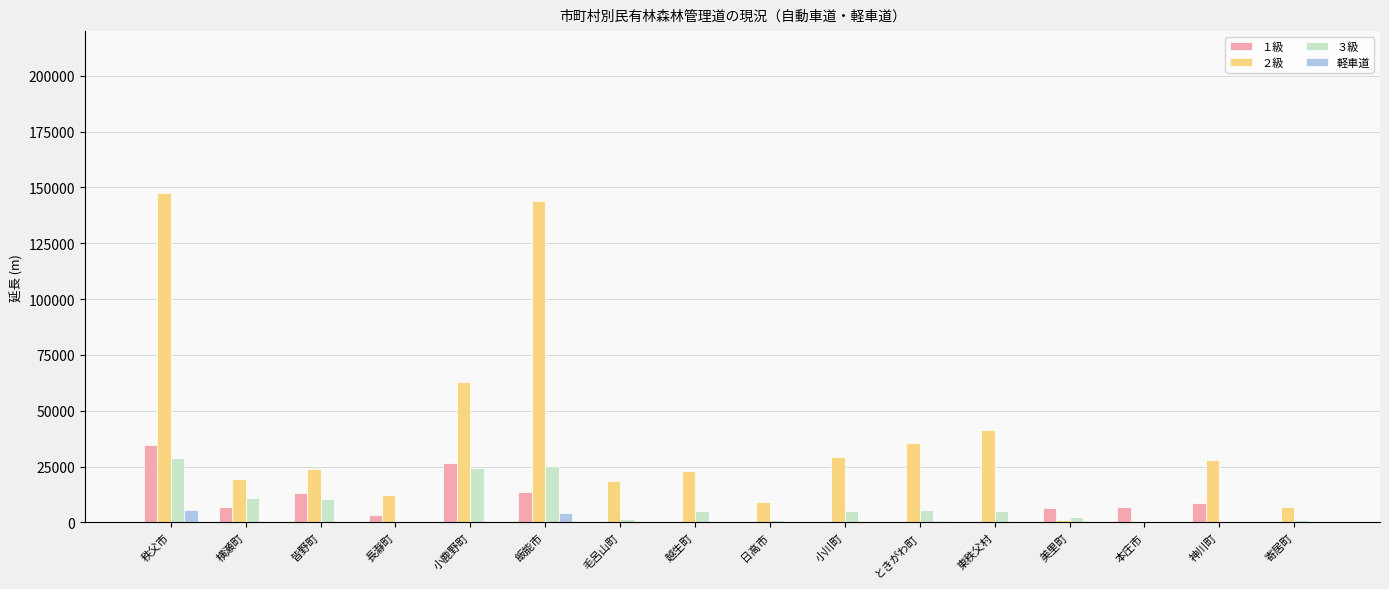

The value of １級 at 秩父市 is 46756. True or false?

False